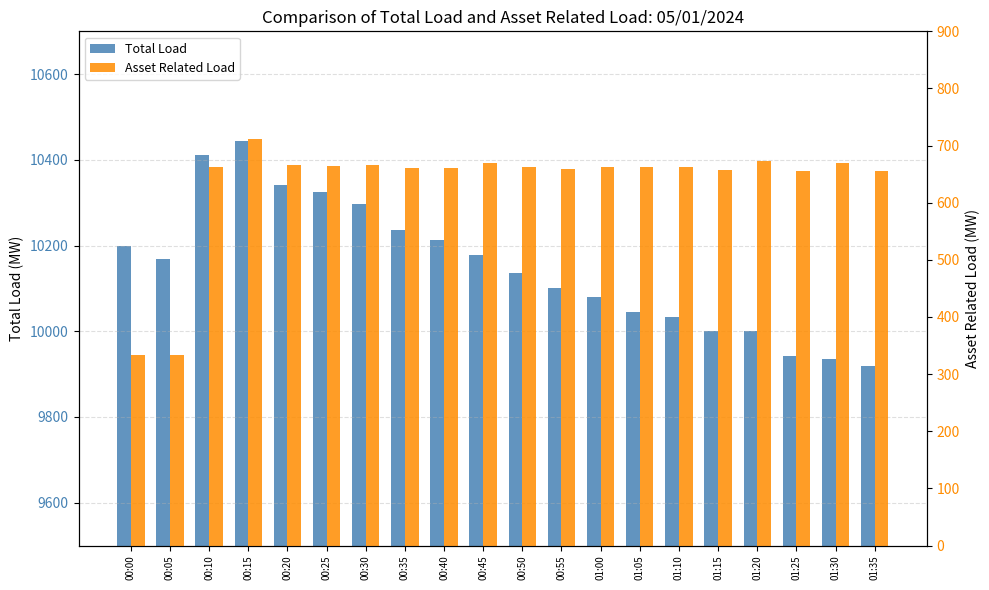

Which series has the largest total across all categories?

Total Load